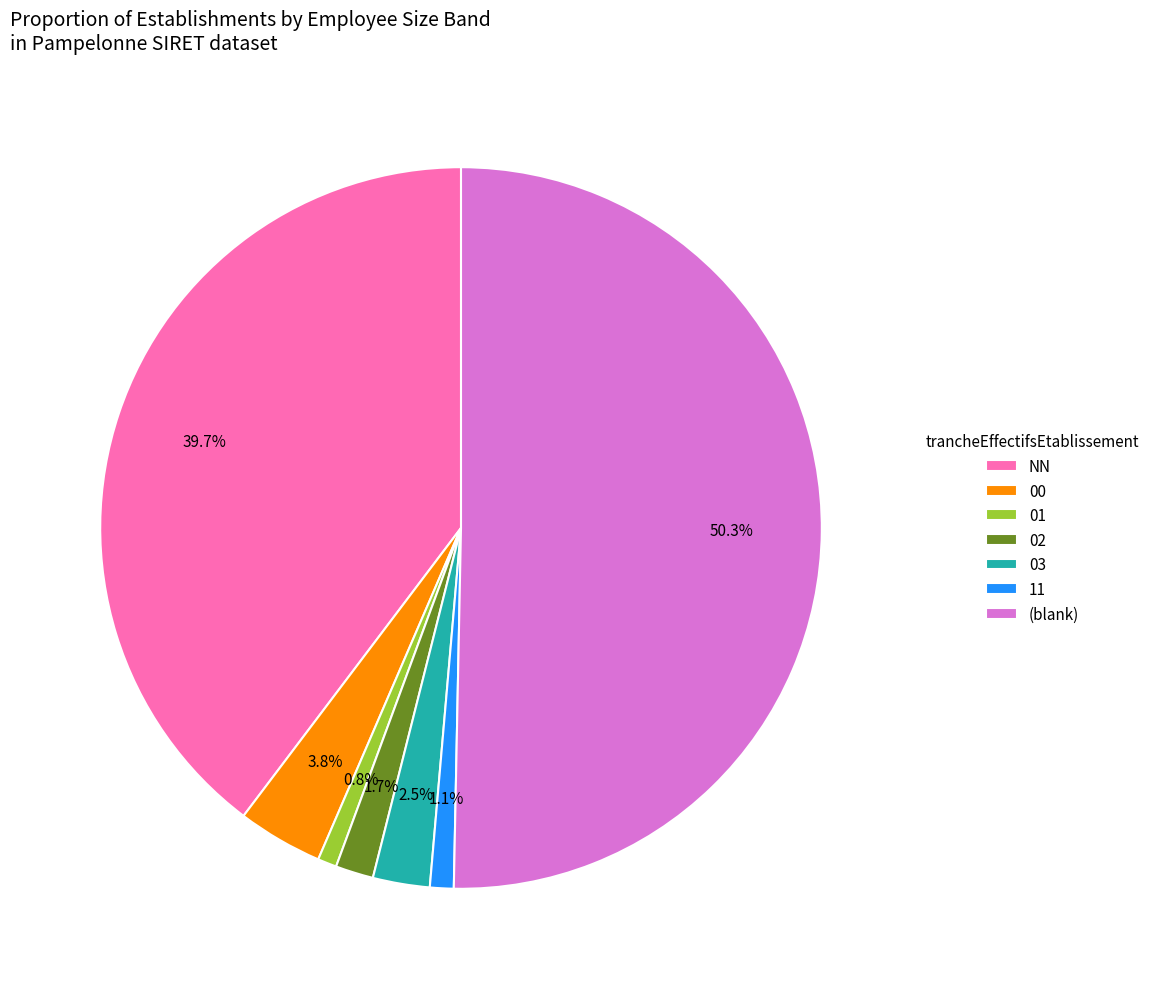

To the nearest percent, what is the average slice percentage?

14%